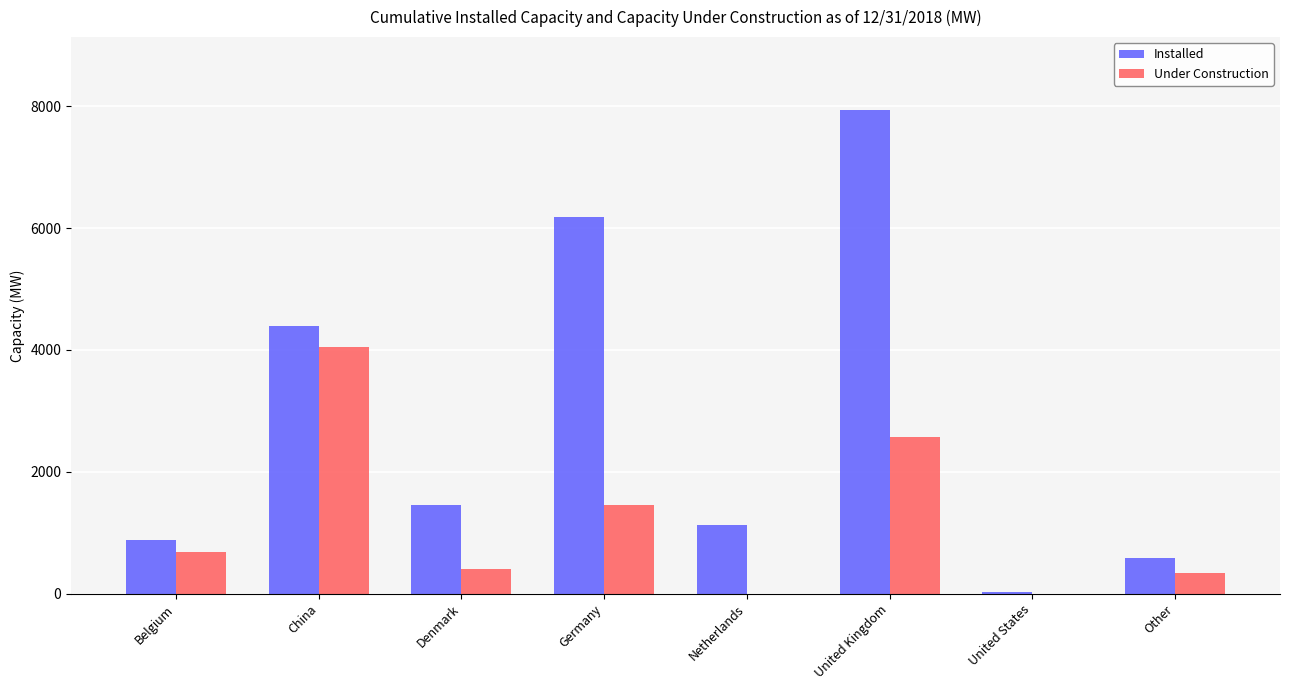

True or false: Under Construction has a value of 287.3 at Belgium.

False